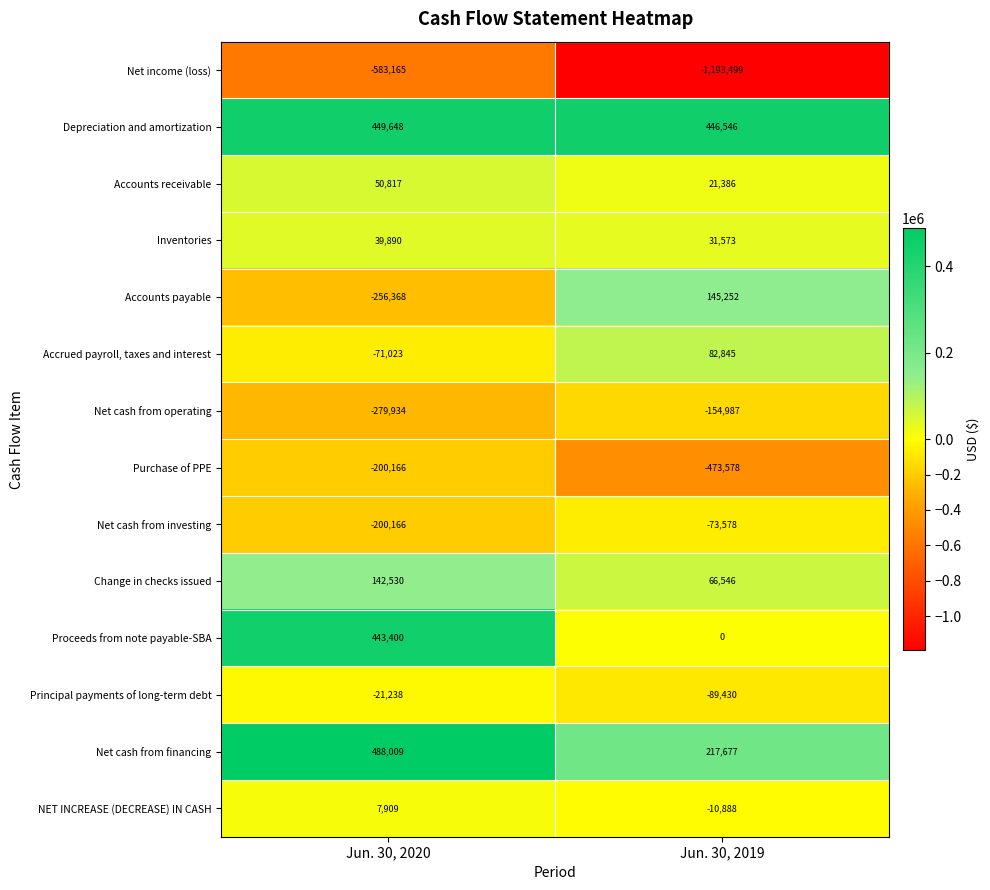

What is the difference between the Accrued payroll, taxes and interest values at Jun. 30, 2020 and Jun. 30, 2019?

153868